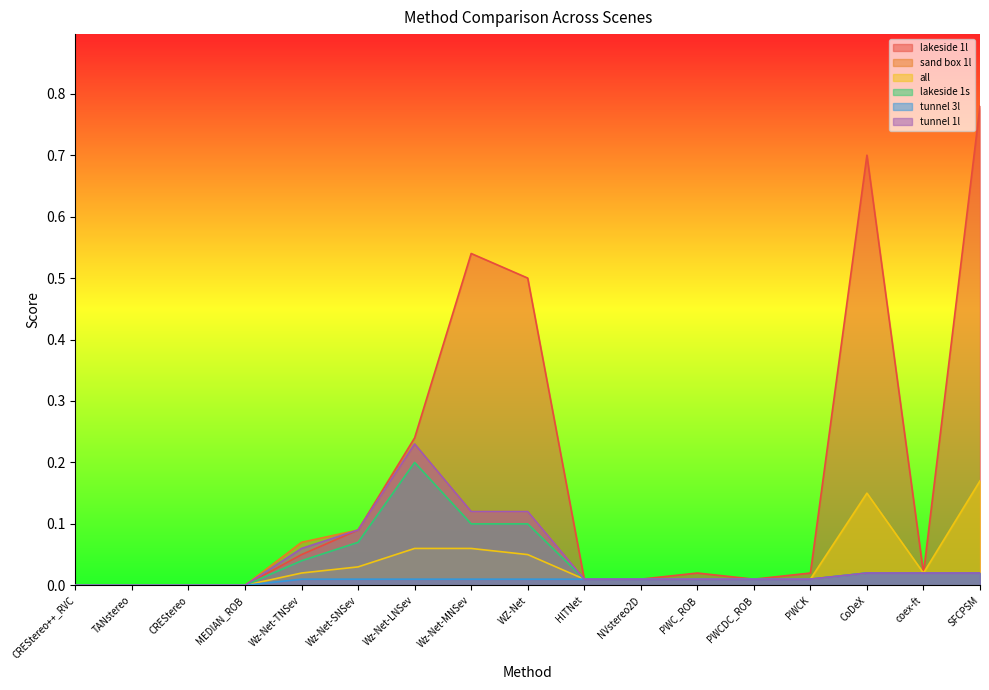

Reading right to left, transcribe all the data shown in this chart.

lakeside 1l: SFCPSM=0.8	coex-ft=0.0	CoDeX=0.7	PWCK=0.0	PWCDC_ROB=0.0	PWC_ROB=0.0	NVstereo2D=0.0	HITNet=0.0	WZ-Net=0.5	Wz-Net-MNSev=0.5	Wz-Net-LNSev=0.2	Wz-Net-SNSev=0.1	Wz-Net-TNSev=0.1	MEDIAN_ROB=0.0	CREStereo=0.0	TANstereo=0.0	CREStereo++_RVC=0.0
sand box 1l: SFCPSM=0.0	coex-ft=0.0	CoDeX=0.0	PWCK=0.0	PWCDC_ROB=0.0	PWC_ROB=0.0	NVstereo2D=0.0	HITNet=0.0	WZ-Net=0.1	Wz-Net-MNSev=0.1	Wz-Net-LNSev=0.2	Wz-Net-SNSev=0.1	Wz-Net-TNSev=0.1	MEDIAN_ROB=0.0	CREStereo=0.0	TANstereo=0.0	CREStereo++_RVC=0.0
all: SFCPSM=0.2	coex-ft=0.0	CoDeX=0.1	PWCK=0.0	PWCDC_ROB=0.0	PWC_ROB=0.0	NVstereo2D=0.0	HITNet=0.0	WZ-Net=0.1	Wz-Net-MNSev=0.1	Wz-Net-LNSev=0.1	Wz-Net-SNSev=0.0	Wz-Net-TNSev=0.0	MEDIAN_ROB=0.0	CREStereo=0.0	TANstereo=0.0	CREStereo++_RVC=0.0
lakeside 1s: SFCPSM=0.0	coex-ft=0.0	CoDeX=0.0	PWCK=0.0	PWCDC_ROB=0.0	PWC_ROB=0.0	NVstereo2D=0.0	HITNet=0.0	WZ-Net=0.1	Wz-Net-MNSev=0.1	Wz-Net-LNSev=0.2	Wz-Net-SNSev=0.1	Wz-Net-TNSev=0.0	MEDIAN_ROB=0.0	CREStereo=0.0	TANstereo=0.0	CREStereo++_RVC=0.0
tunnel 3l: SFCPSM=0.0	coex-ft=0.0	CoDeX=0.0	PWCK=0.0	PWCDC_ROB=0.0	PWC_ROB=0.0	NVstereo2D=0.0	HITNet=0.0	WZ-Net=0.0	Wz-Net-MNSev=0.0	Wz-Net-LNSev=0.0	Wz-Net-SNSev=0.0	Wz-Net-TNSev=0.0	MEDIAN_ROB=0.0	CREStereo=0.0	TANstereo=0.0	CREStereo++_RVC=0.0
tunnel 1l: SFCPSM=0.0	coex-ft=0.0	CoDeX=0.0	PWCK=0.0	PWCDC_ROB=0.0	PWC_ROB=0.0	NVstereo2D=0.0	HITNet=0.0	WZ-Net=0.1	Wz-Net-MNSev=0.1	Wz-Net-LNSev=0.2	Wz-Net-SNSev=0.1	Wz-Net-TNSev=0.1	MEDIAN_ROB=0.0	CREStereo=0.0	TANstereo=0.0	CREStereo++_RVC=0.0